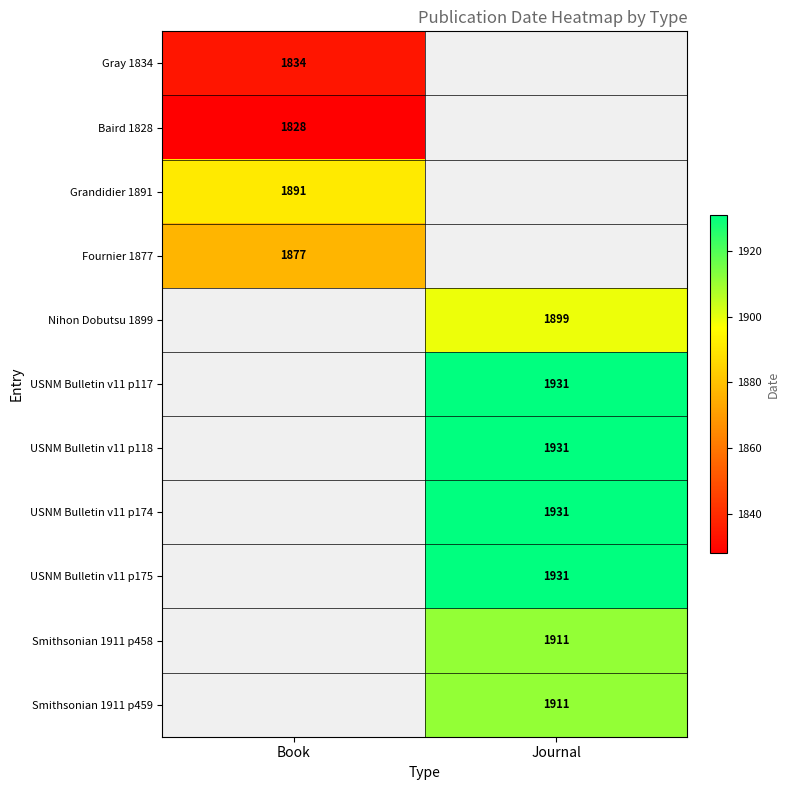

At how many categories does at least one series exceed 1873?

2